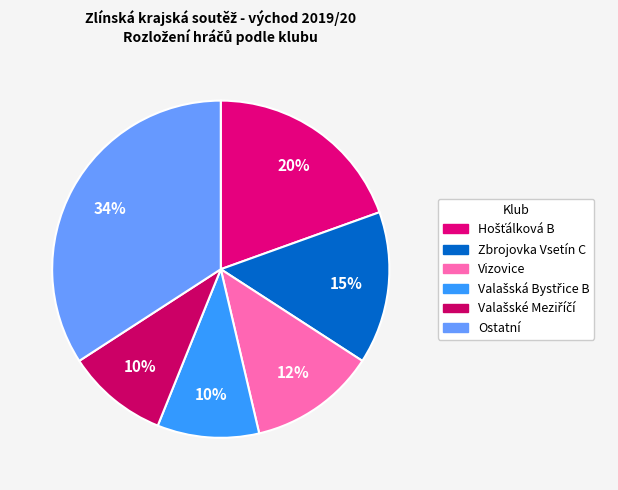

How many slices are in this pie chart?

6